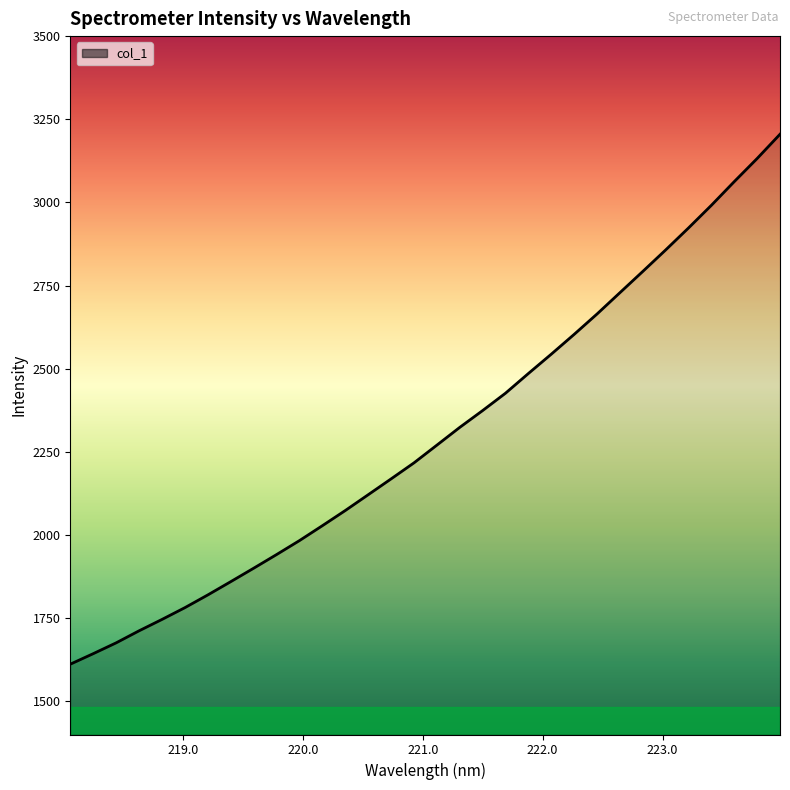

How many lines are shown in the chart?

1